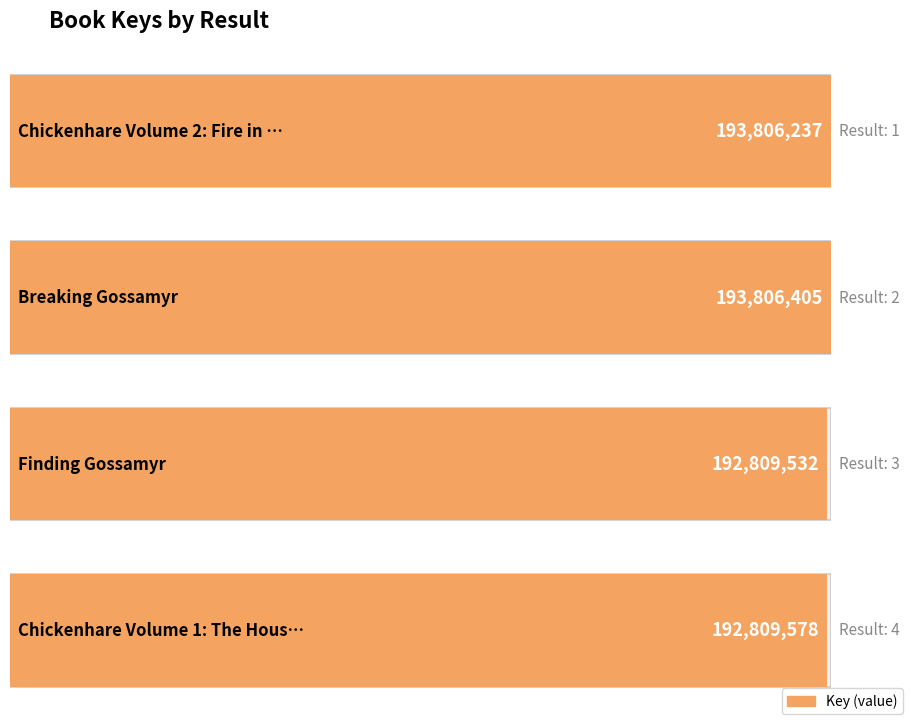

The chart shows a value of 118382502 at 4. True or false?

False